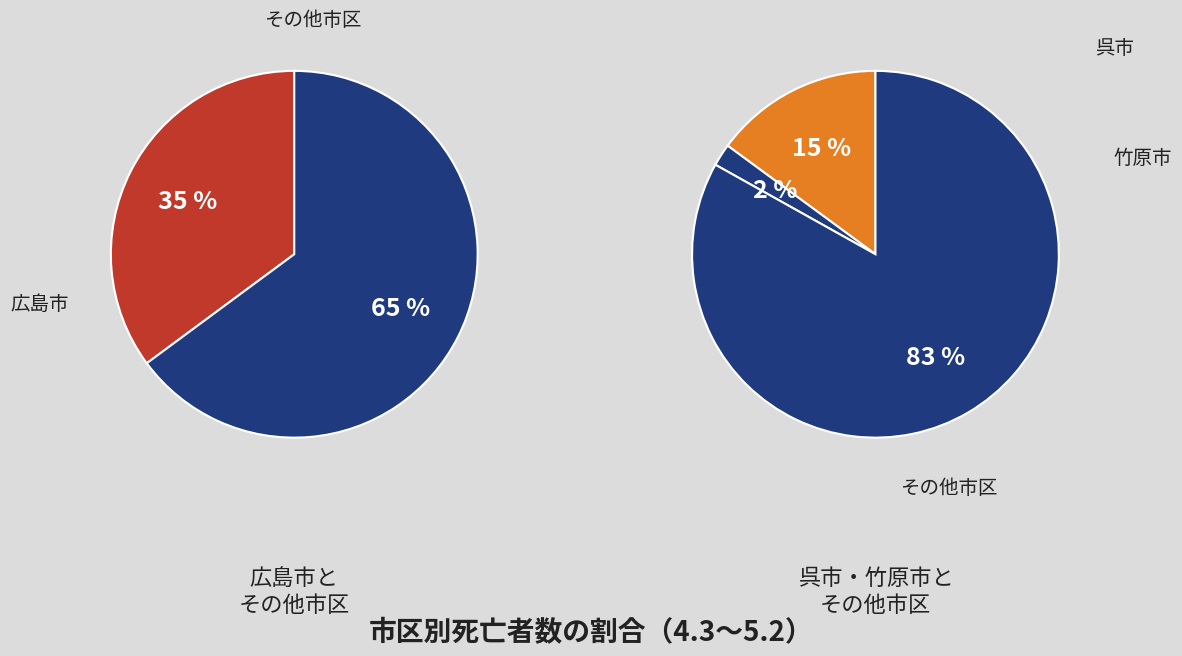

Does any single category account for the majority?

Yes